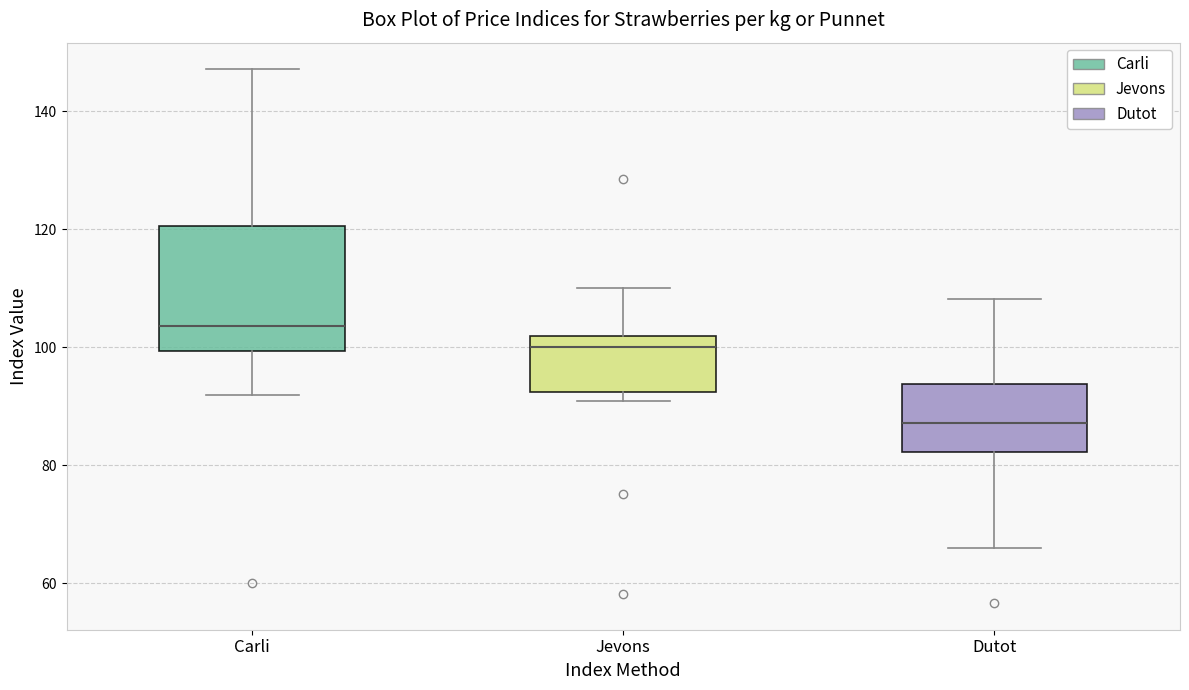

Reading left to right, transcribe this box plot: for each box, give where its median line is, the range the box spans, and where its two whiskers end, as read against the y-axis. The values are not printed on the chart, so give them approximately, as read against the axis.

Carli: median 104, box 100 to 120, whiskers 92 to 148
Jevons: median 100, box 92 to 102, whiskers 90 to 110
Dutot: median 88, box 82 to 94, whiskers 66 to 108